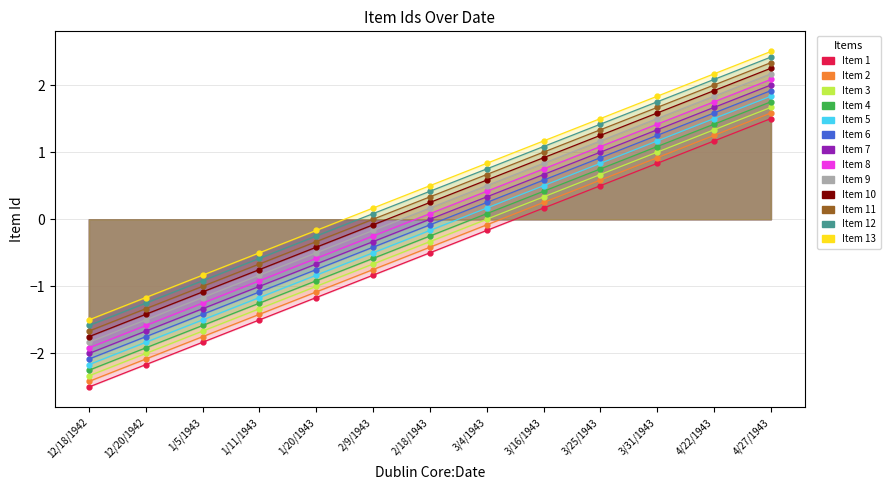

At which label does the data first exceed 0?

3/16/1943